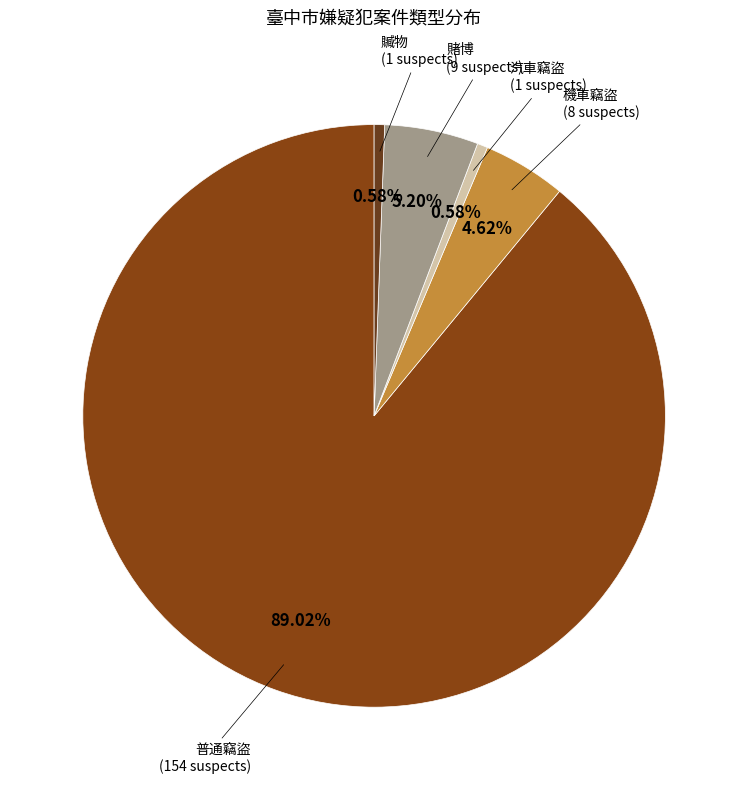

Do 賭博 and 機車竊盜 together represent more than half of the pie?

No